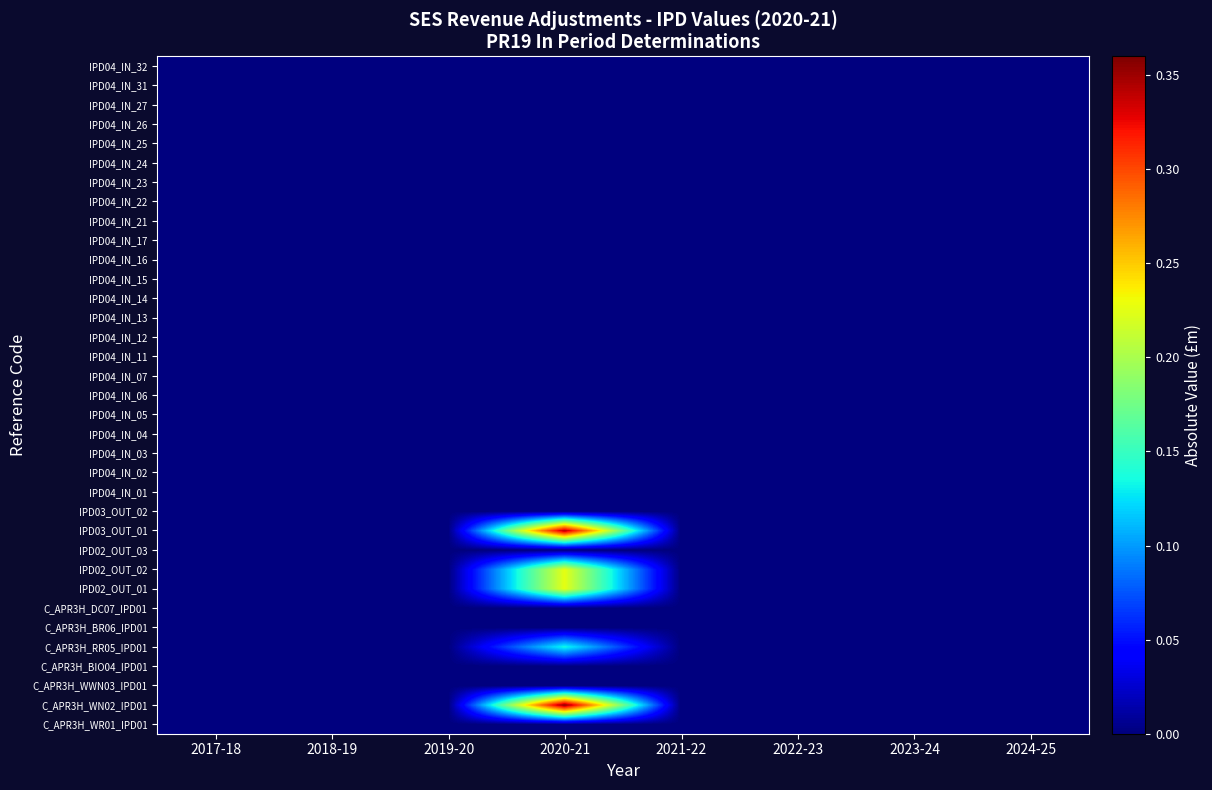

At which category is the sum across all series the highest?

2020-21